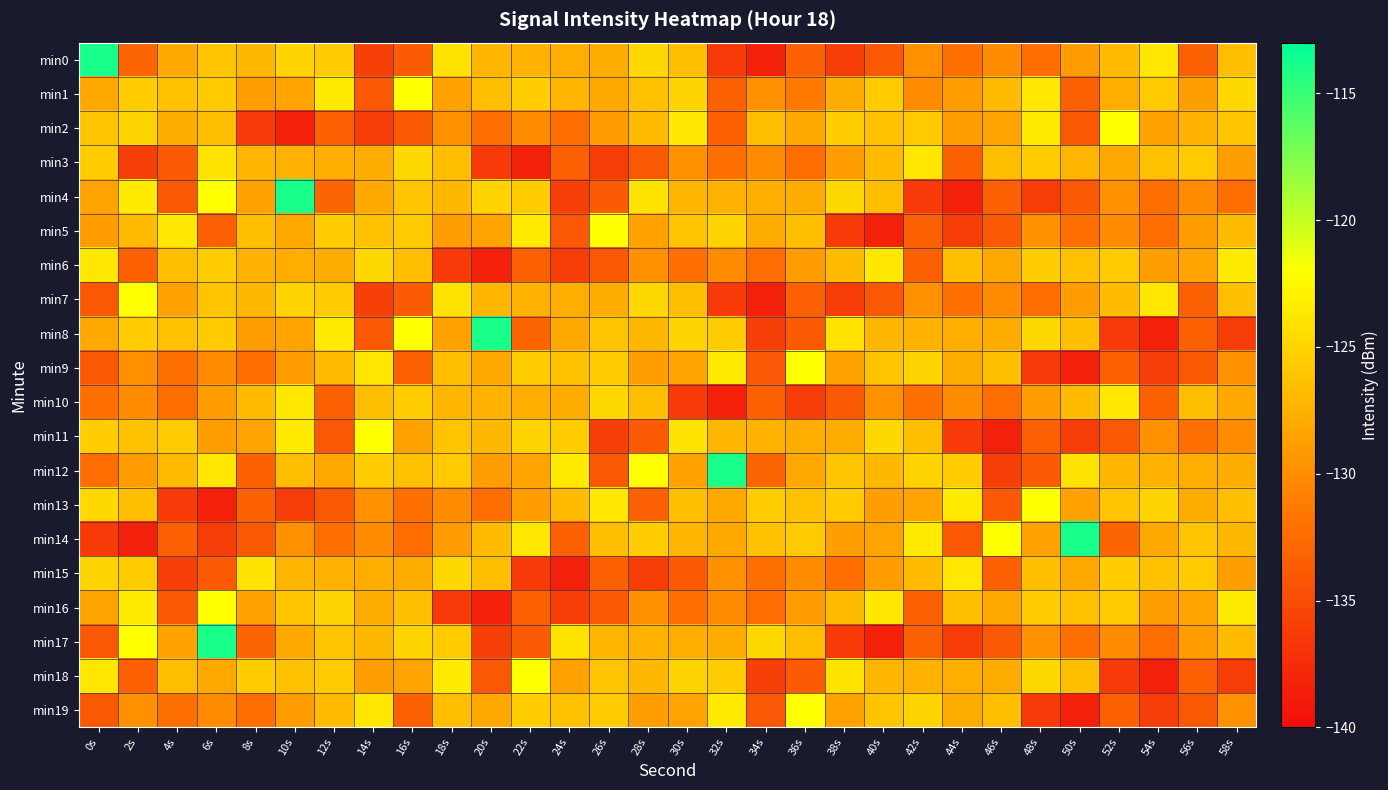

What is the greatest value displayed?

-113.9